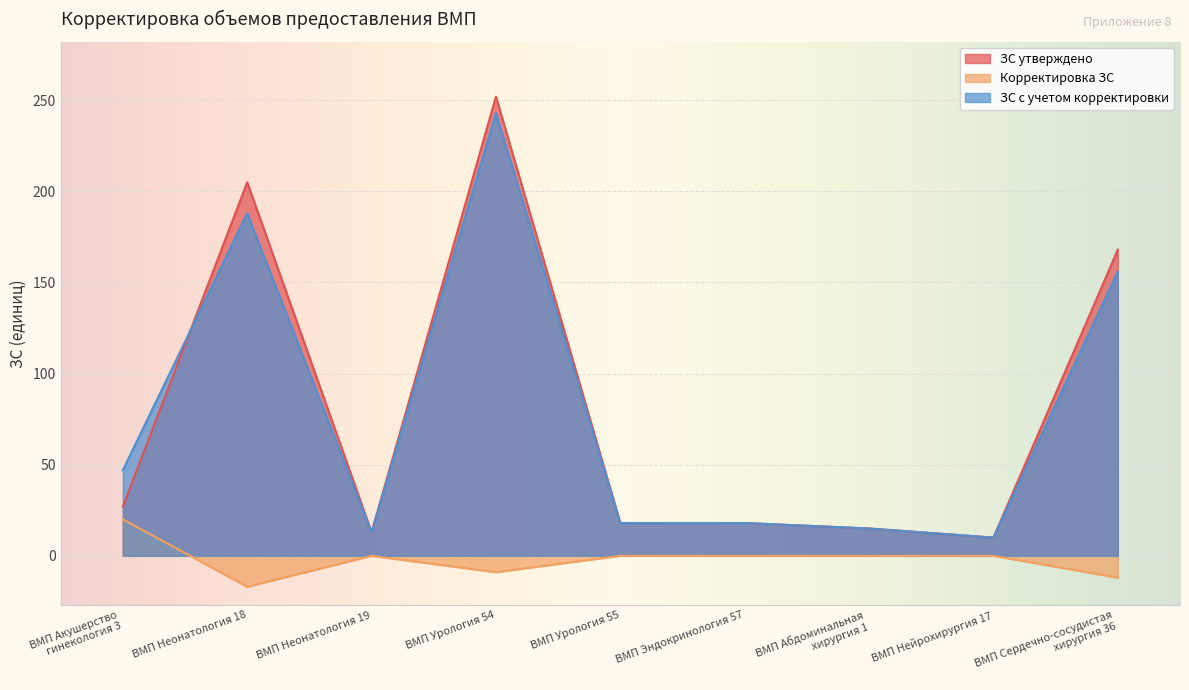

Which series ends up on top after the final intersection of ЗС с учетом корректировки and ЗС утверждено?

ЗС утверждено